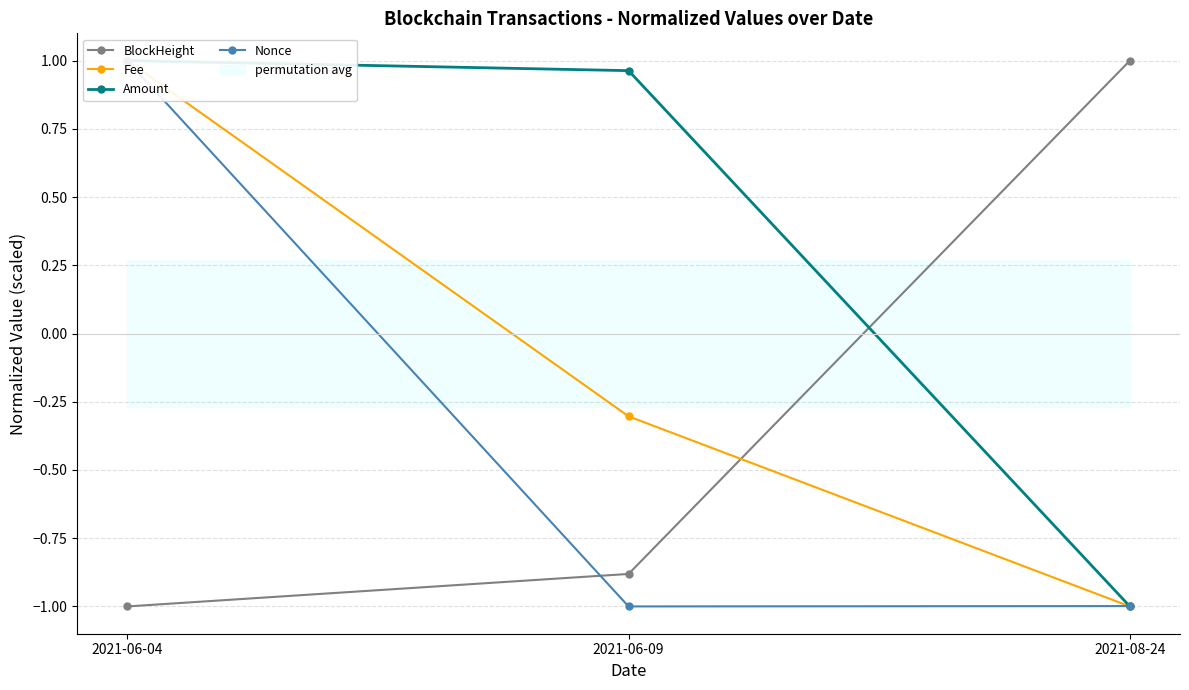

Count the number of data series in this chart.

4